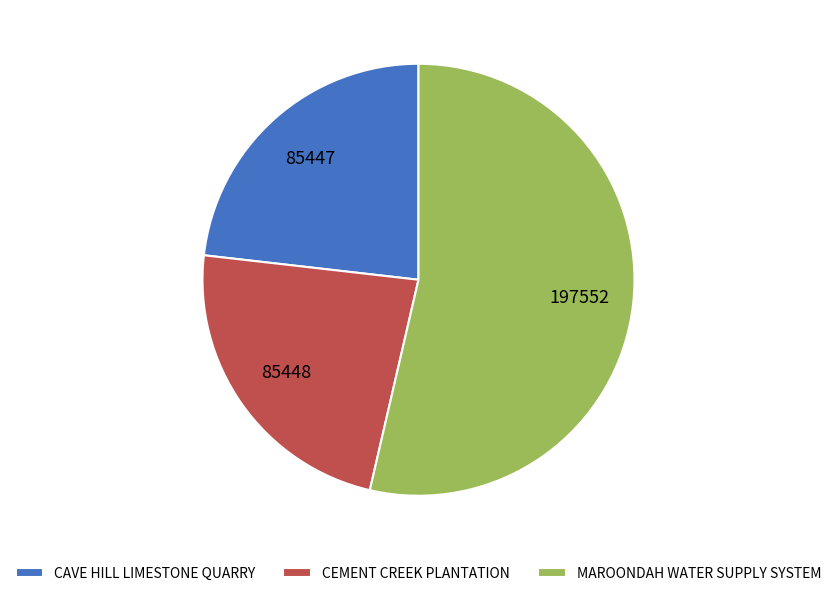

How many segments does this pie chart have?

3